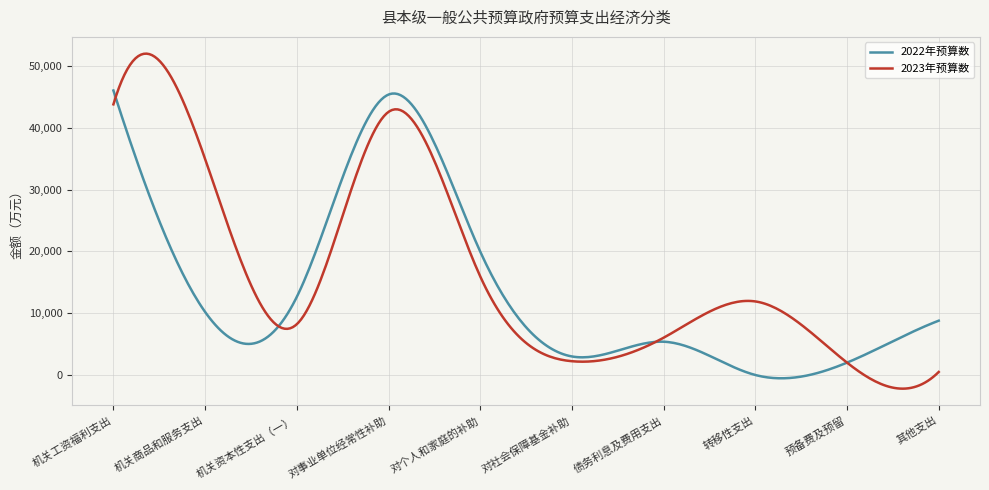

What is the greatest value displayed?

51997.7